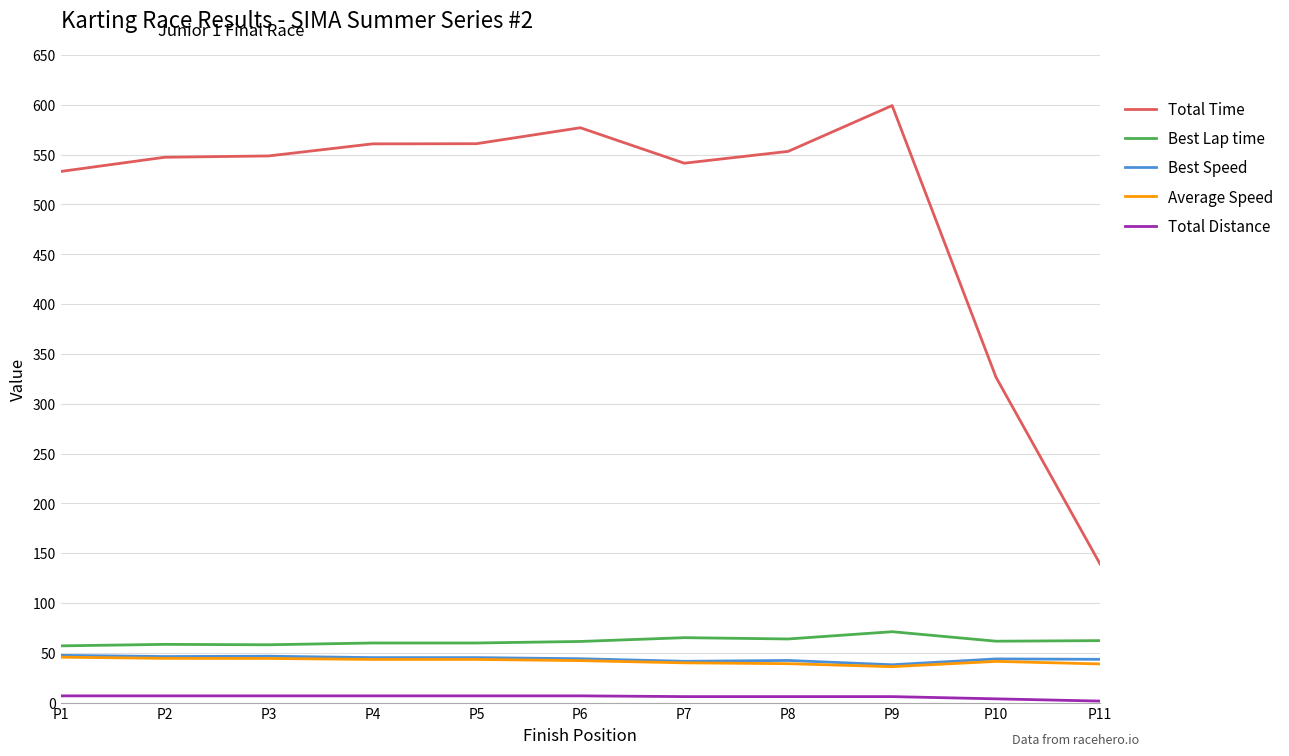

True or false: Best Lap time and Best Speed cross at least once.

False